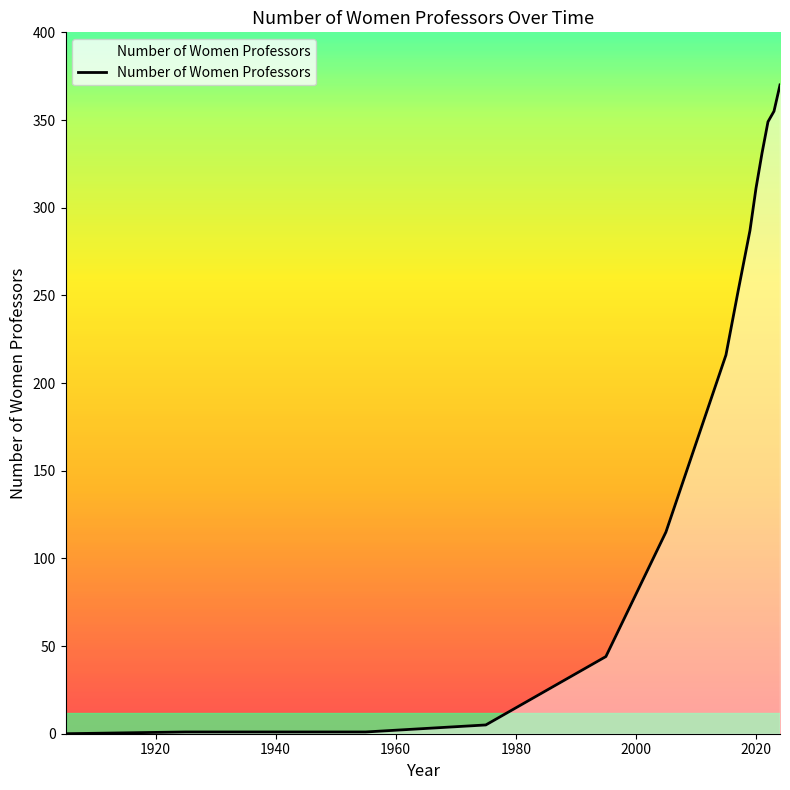

What is the maximum value shown in the chart?

370